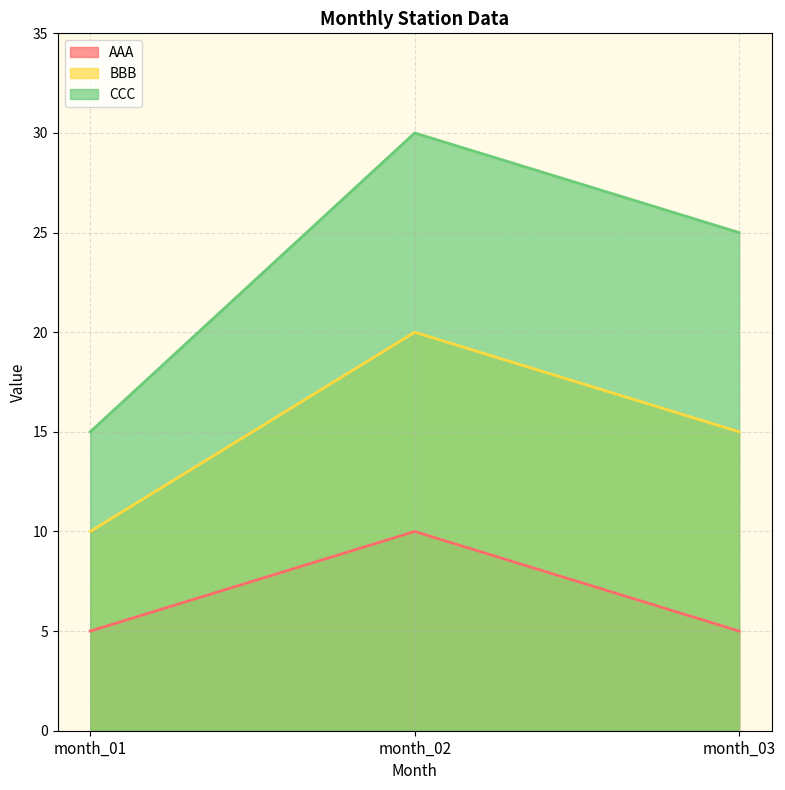

What is the smallest value displayed?

5